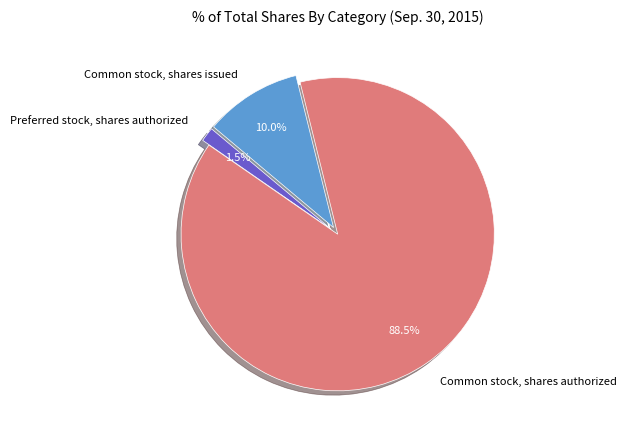

To the nearest percent, what is the difference between the largest and smallest slice percentages?

87%